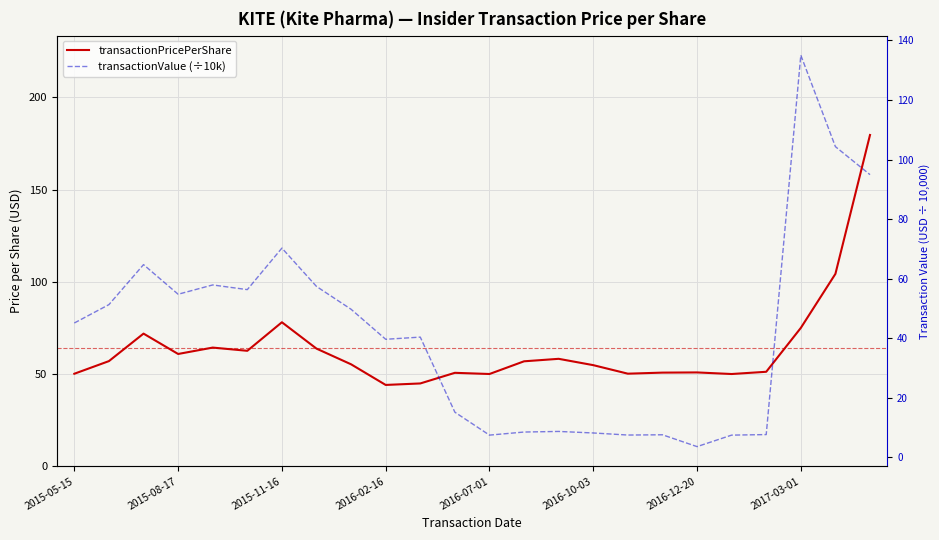

Is it true that transactionValue (÷10k) equals 12.8 at 2015-08-17?

False